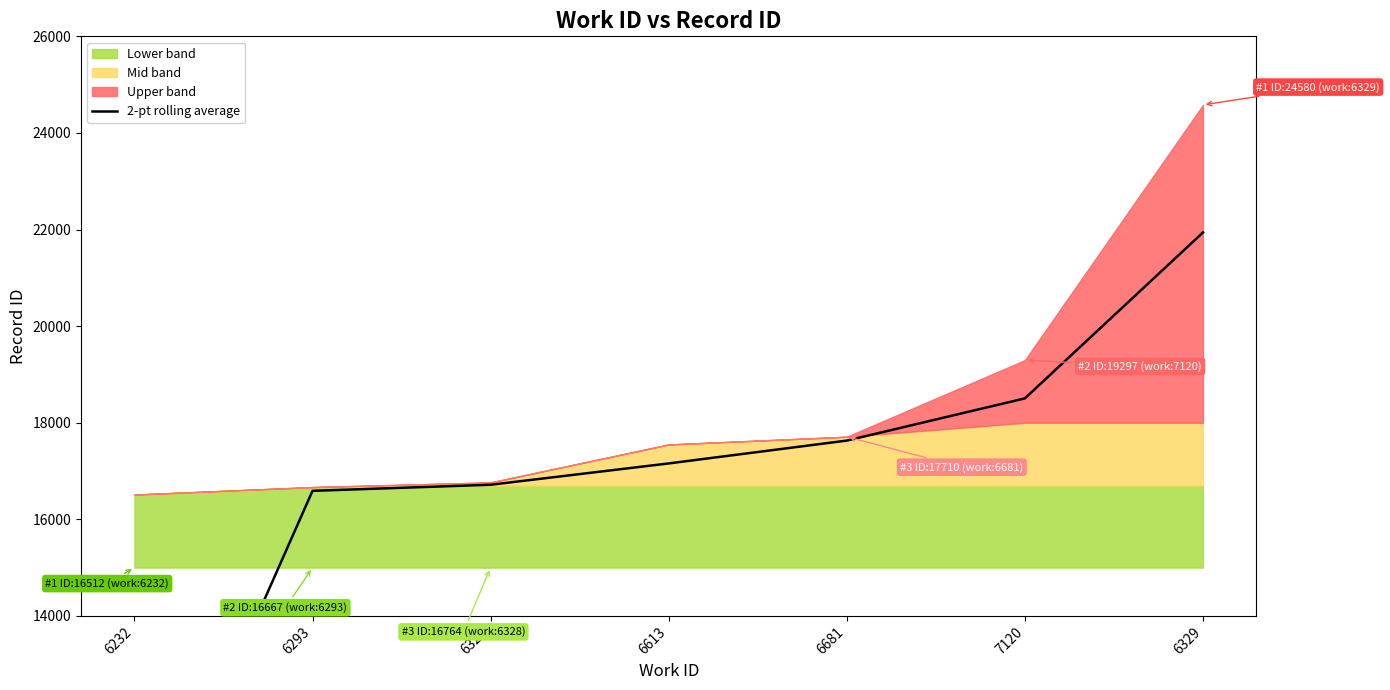

Reading left to right, extract all data points from this chart.

8256.0	16589.5	16715.5	17157.0	17630.0	18503.5	21938.5